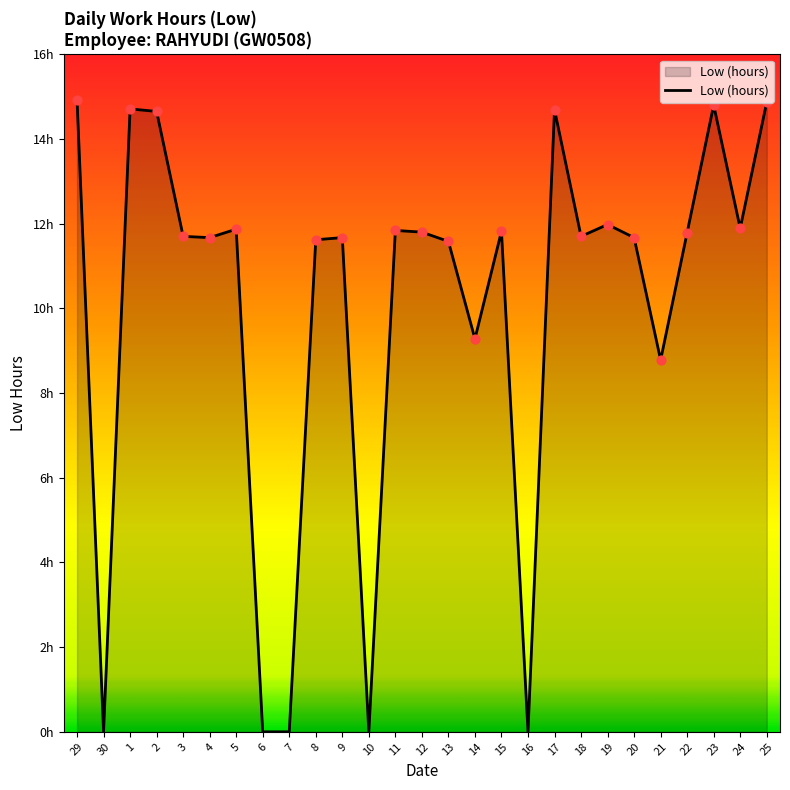

What is the change in value from 5 to 6?

-11.9